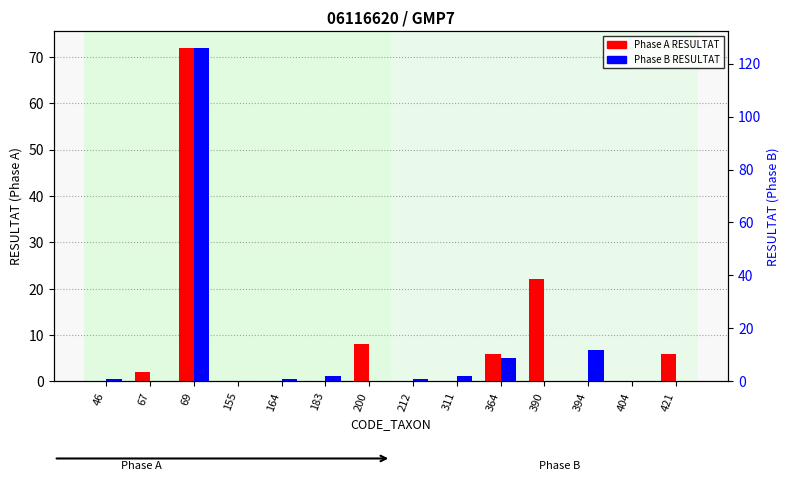

The value of Phase A RESULTAT at 390 is 22. True or false?

True